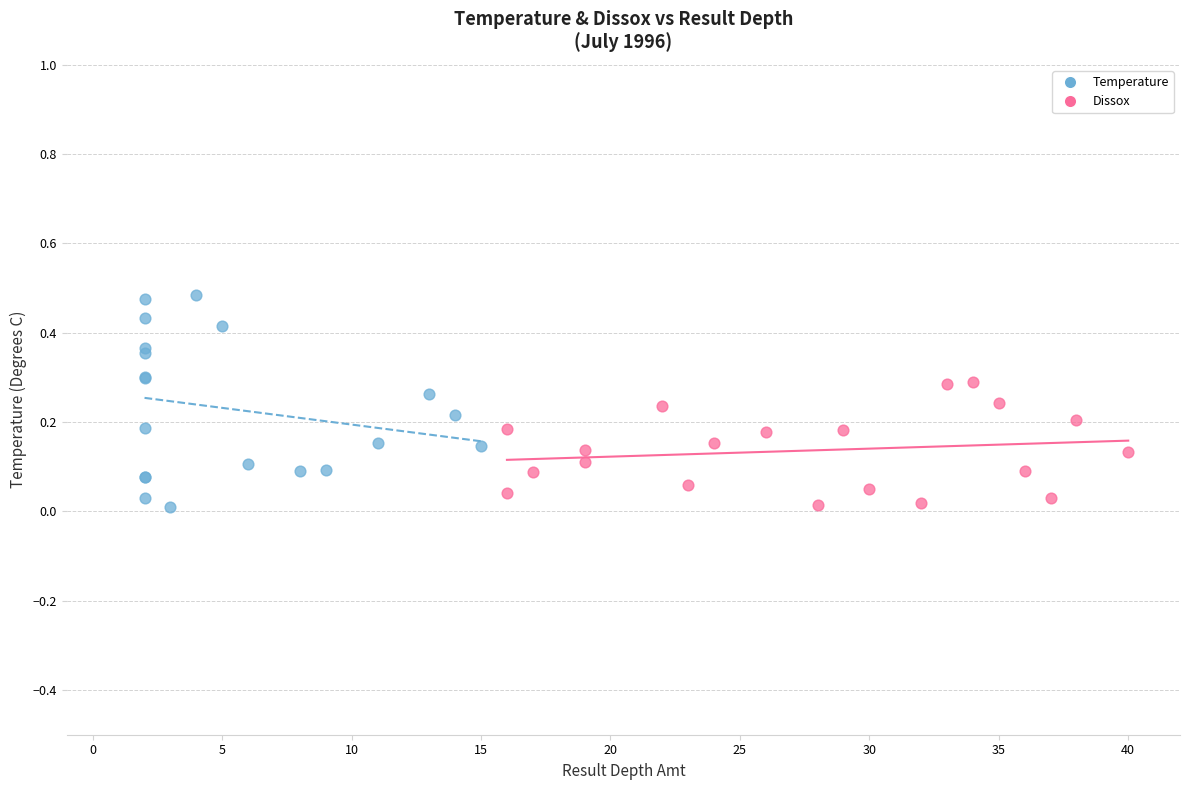

What are all the series names shown in the legend?

Temperature, Dissox